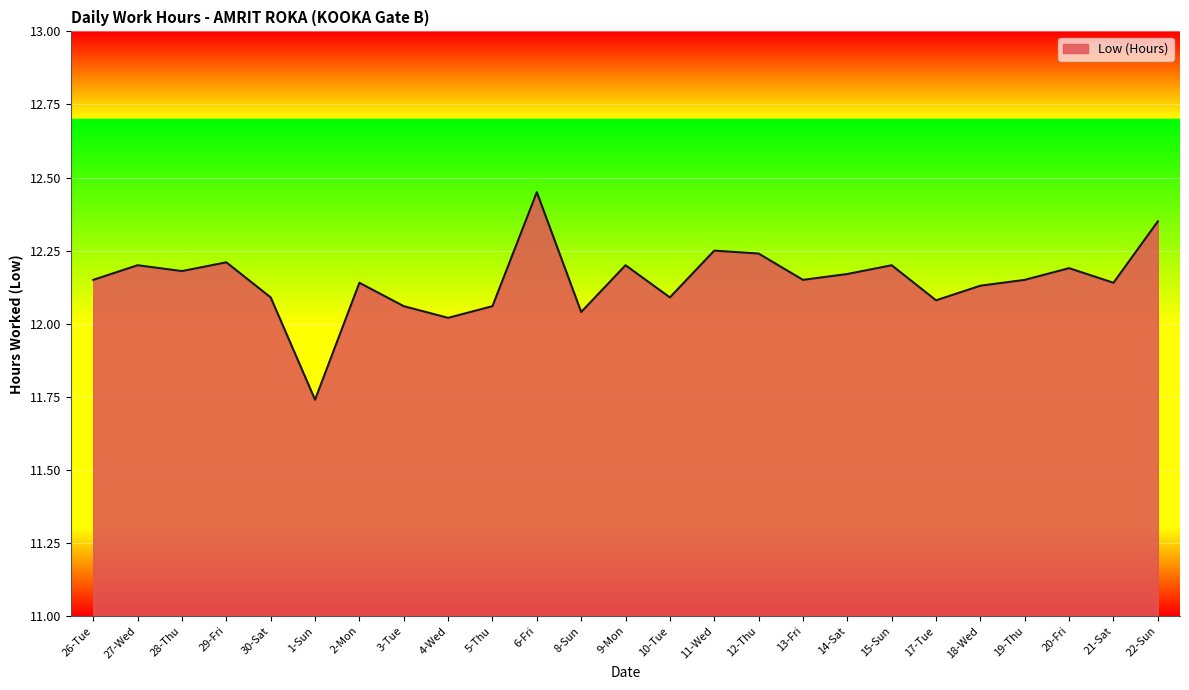

Where is the first local minimum?

28-Thu